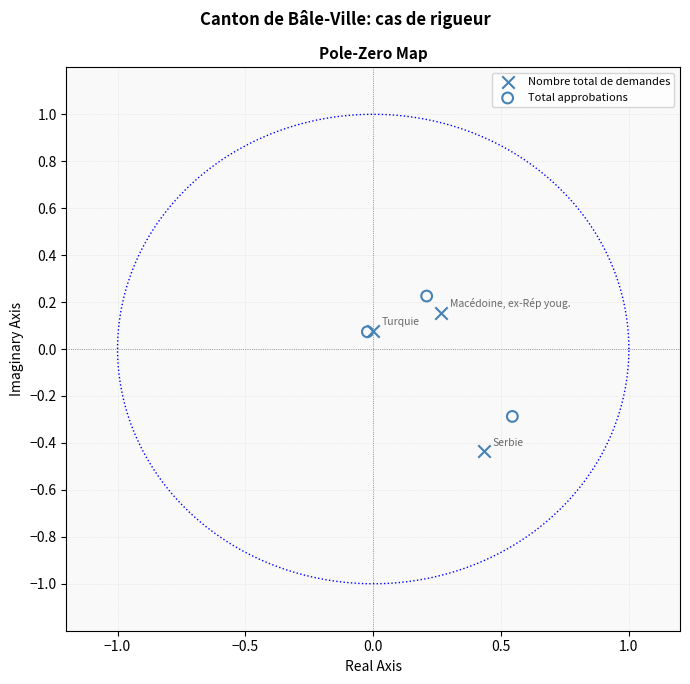

Which series reaches the maximum Y coordinate?

Total approbations